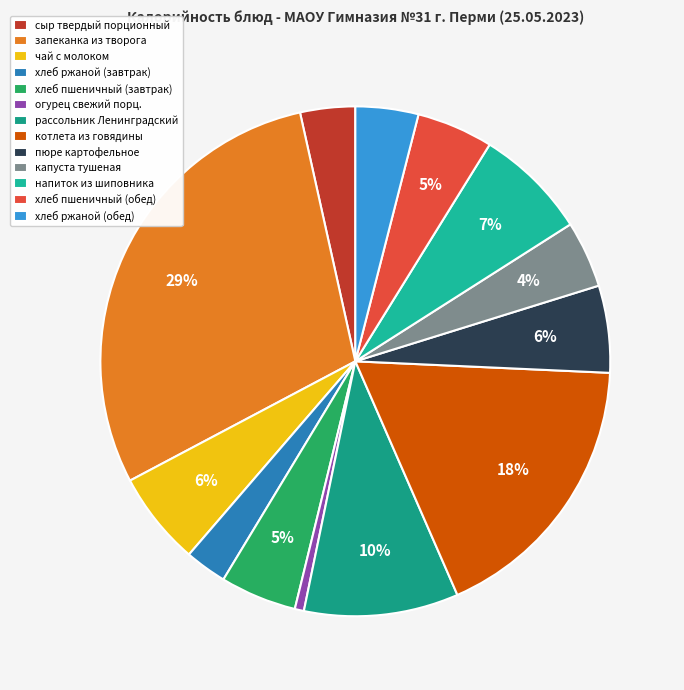

Which slice is the largest?

запеканка из творога